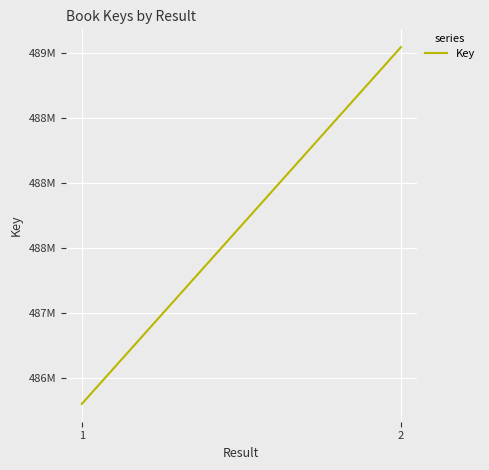

What is the value of the 1st point from the left?

486301329